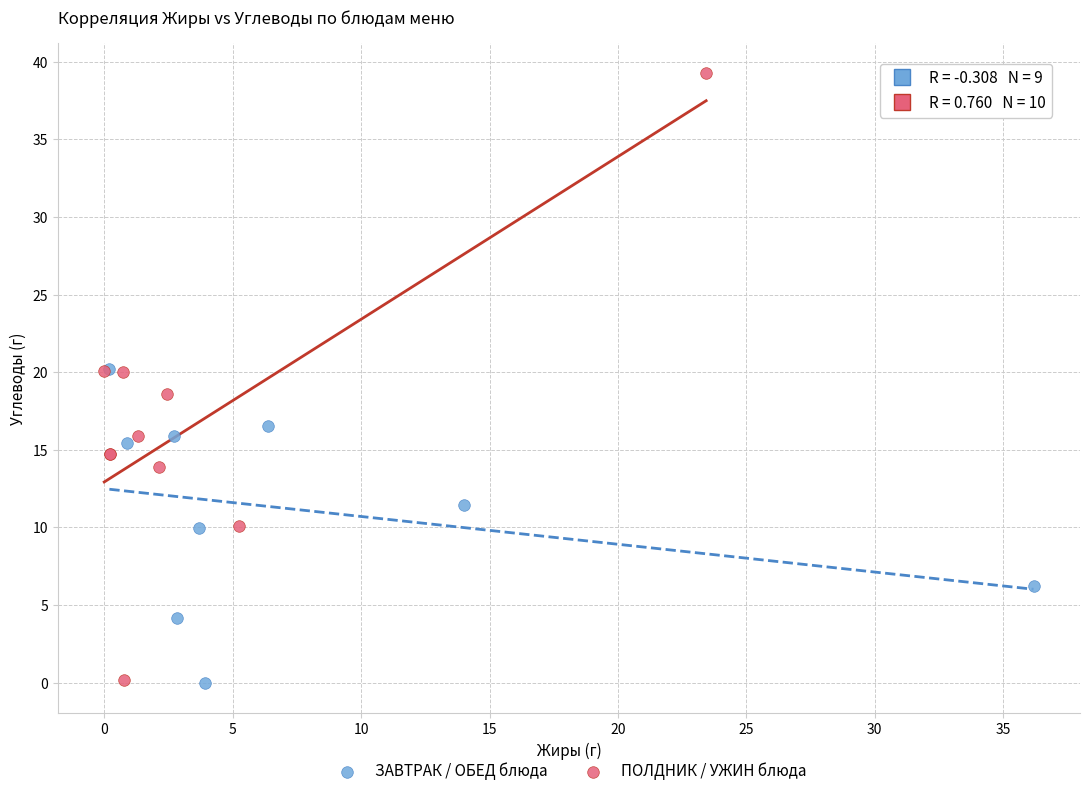

Which series contains the highest Y value?

ПОЛДНИК / УЖИН блюда